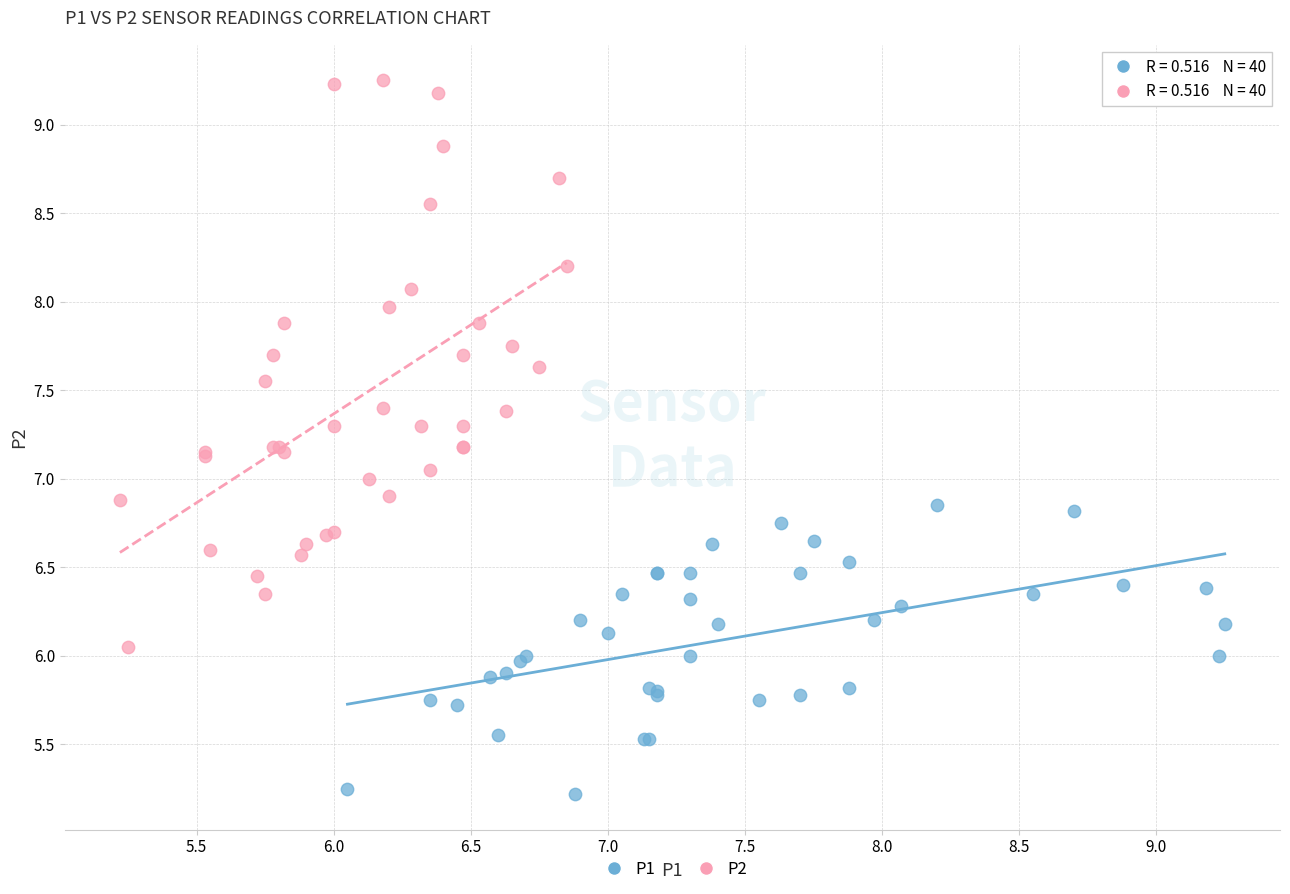

Which series reaches the maximum Y coordinate?

P2